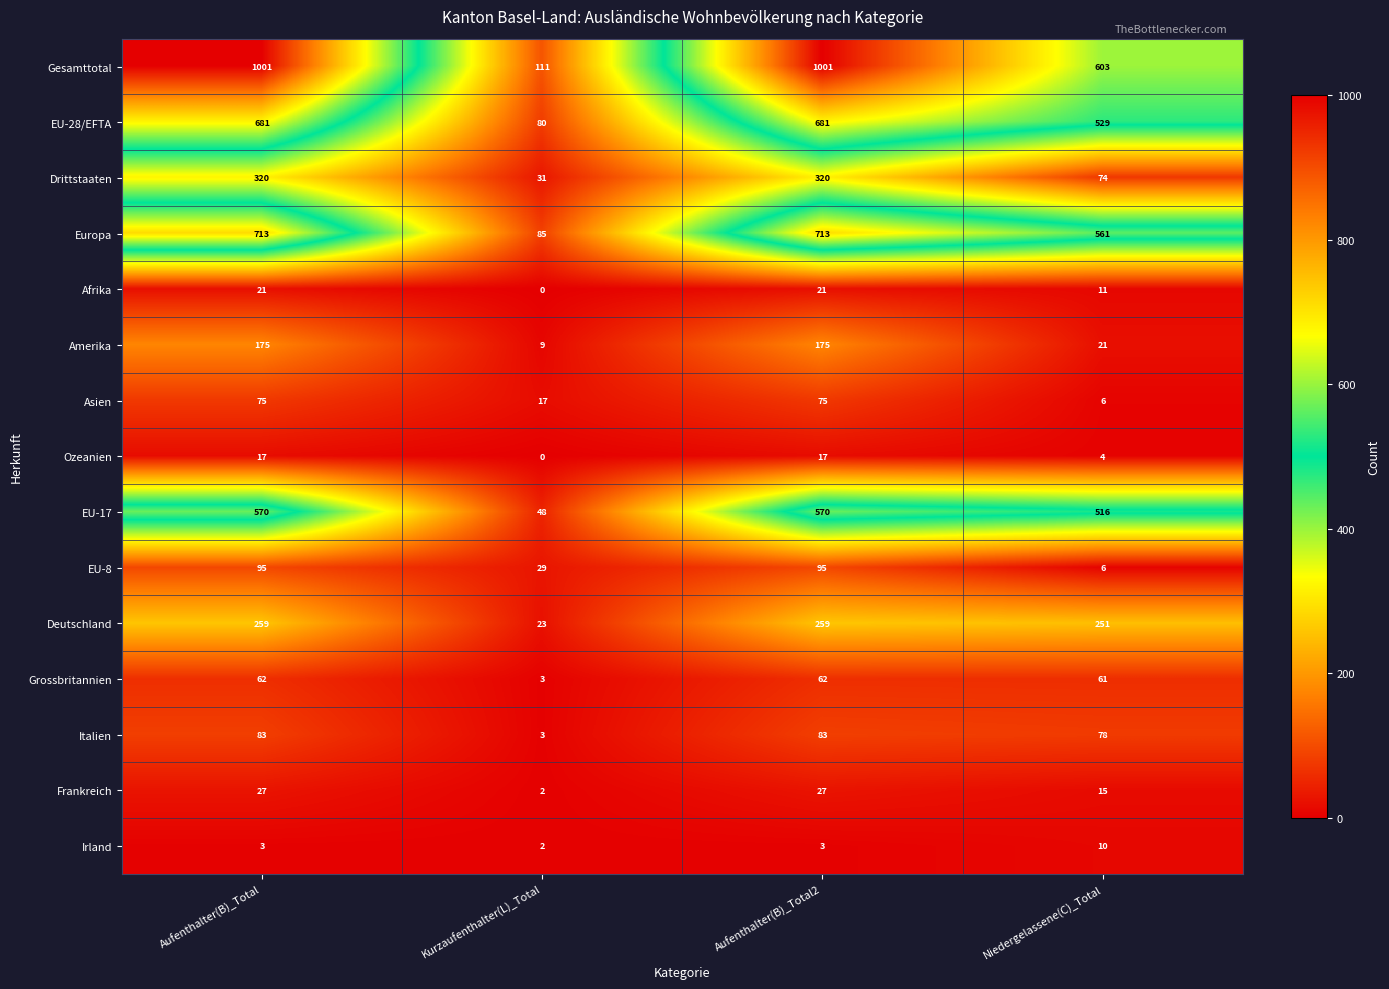

What is the spread (max minus min) of values at Kurzaufenthalter(L)_Total?

111